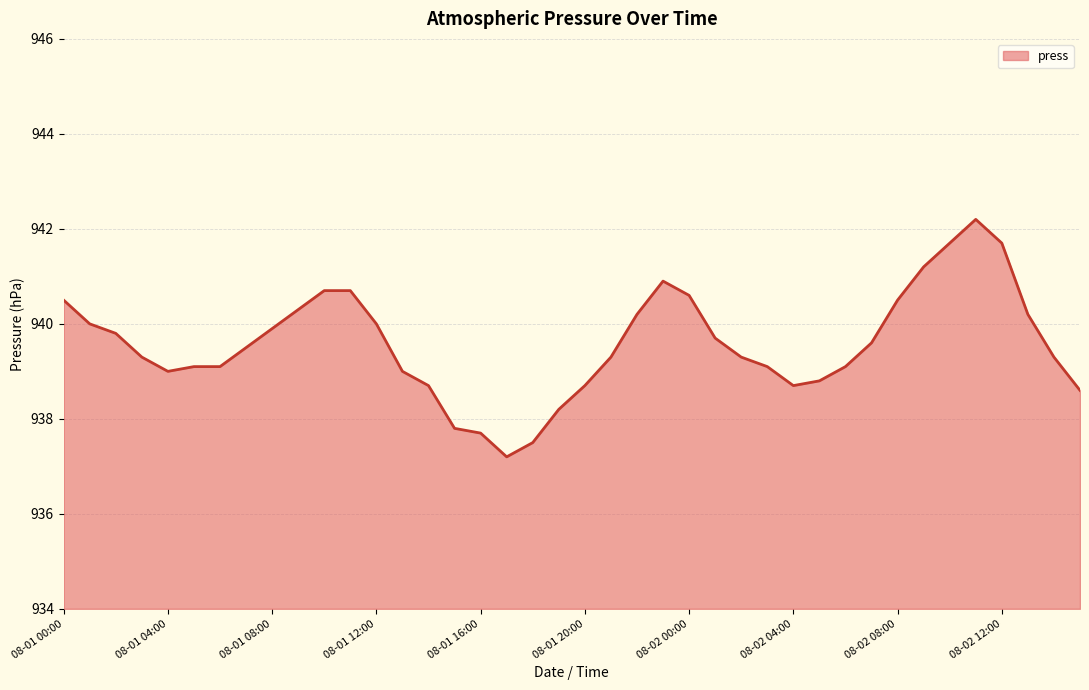

What is the minimum value shown in the chart?

937.2